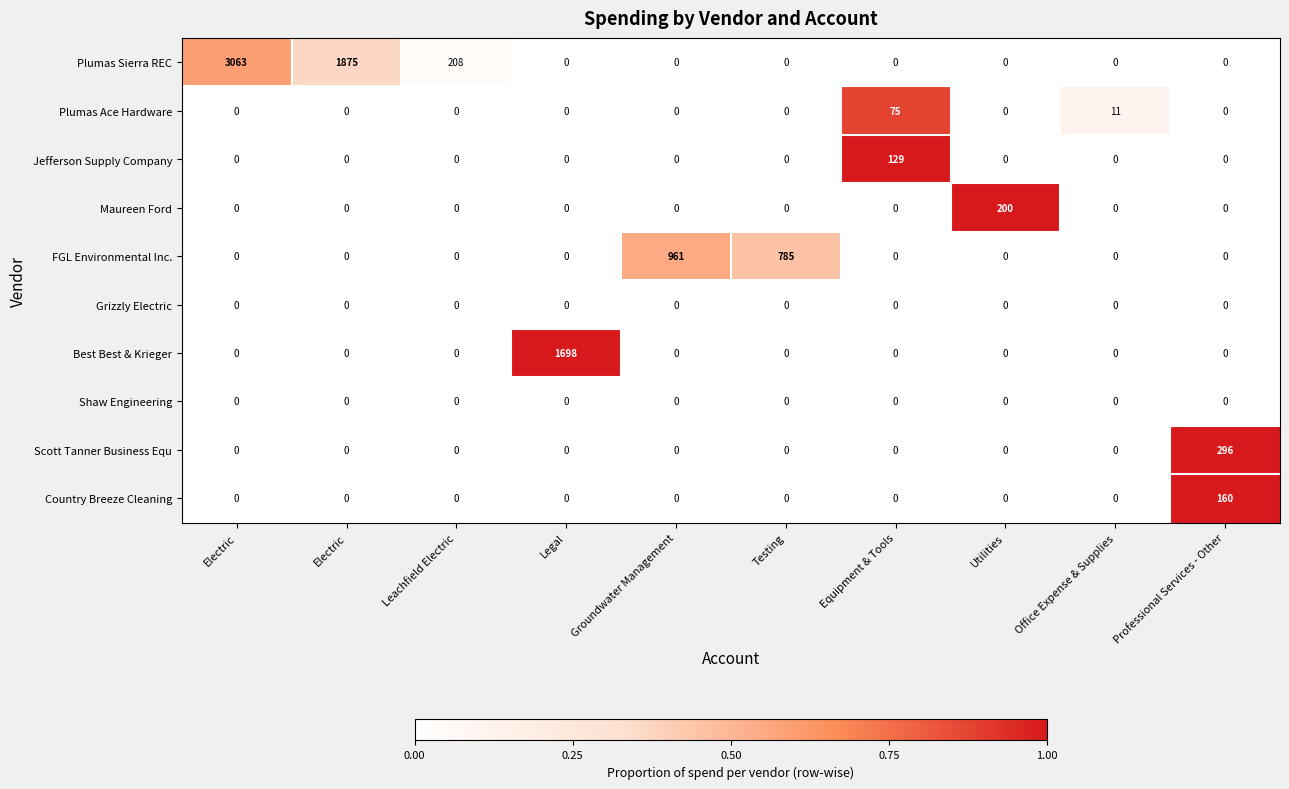

Reading left to right, what are all the values shown in this chart?

Plumas Sierra REC: Electric=3063.0	Electric=1875.0	Leachfield Electric=208.0	Legal=0.0	Groundwater Management=0.0	Testing=0.0	Equipment & Tools=0.0	Utilities=0.0	Office Expense & Supplies=0.0	Professional Services - Other=0.0
Plumas Ace Hardware: Electric=0.0	Electric=0.0	Leachfield Electric=0.0	Legal=0.0	Groundwater Management=0.0	Testing=0.0	Equipment & Tools=75.0	Utilities=0.0	Office Expense & Supplies=11.0	Professional Services - Other=0.0
Jefferson Supply Company: Electric=0.0	Electric=0.0	Leachfield Electric=0.0	Legal=0.0	Groundwater Management=0.0	Testing=0.0	Equipment & Tools=129.0	Utilities=0.0	Office Expense & Supplies=0.0	Professional Services - Other=0.0
Maureen Ford: Electric=0.0	Electric=0.0	Leachfield Electric=0.0	Legal=0.0	Groundwater Management=0.0	Testing=0.0	Equipment & Tools=0.0	Utilities=200.0	Office Expense & Supplies=0.0	Professional Services - Other=0.0
FGL Environmental Inc.: Electric=0.0	Electric=0.0	Leachfield Electric=0.0	Legal=0.0	Groundwater Management=961.0	Testing=785.0	Equipment & Tools=0.0	Utilities=0.0	Office Expense & Supplies=0.0	Professional Services - Other=0.0
Grizzly Electric: Electric=0.0	Electric=0.0	Leachfield Electric=0.0	Legal=0.0	Groundwater Management=0.0	Testing=0.0	Equipment & Tools=0.0	Utilities=0.0	Office Expense & Supplies=0.0	Professional Services - Other=0.0
Best Best & Krieger: Electric=0.0	Electric=0.0	Leachfield Electric=0.0	Legal=1698.0	Groundwater Management=0.0	Testing=0.0	Equipment & Tools=0.0	Utilities=0.0	Office Expense & Supplies=0.0	Professional Services - Other=0.0
Shaw Engineering: Electric=0.0	Electric=0.0	Leachfield Electric=0.0	Legal=0.0	Groundwater Management=0.0	Testing=0.0	Equipment & Tools=0.0	Utilities=0.0	Office Expense & Supplies=0.0	Professional Services - Other=0.0
Scott Tanner Business Equ: Electric=0.0	Electric=0.0	Leachfield Electric=0.0	Legal=0.0	Groundwater Management=0.0	Testing=0.0	Equipment & Tools=0.0	Utilities=0.0	Office Expense & Supplies=0.0	Professional Services - Other=296.0
Country Breeze Cleaning: Electric=0.0	Electric=0.0	Leachfield Electric=0.0	Legal=0.0	Groundwater Management=0.0	Testing=0.0	Equipment & Tools=0.0	Utilities=0.0	Office Expense & Supplies=0.0	Professional Services - Other=160.0